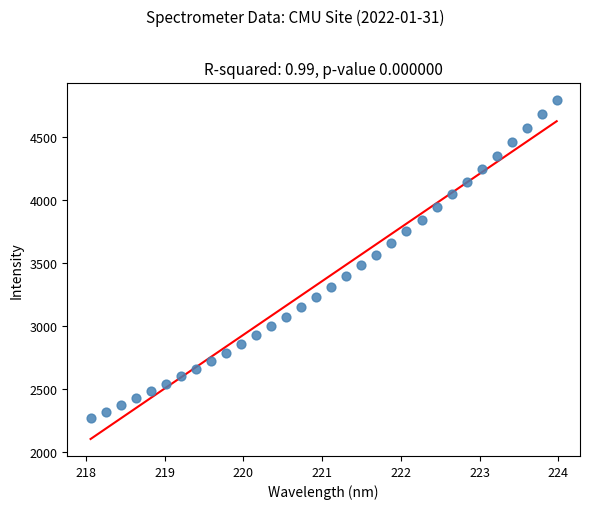

What is the range of Y values (max minus min)?

2526.2